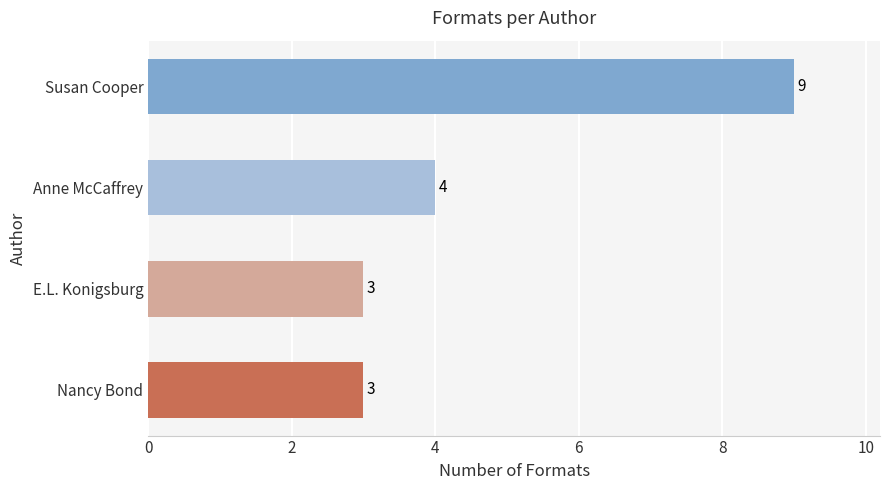

True or false: the data shows 3 at Nancy Bond.

True